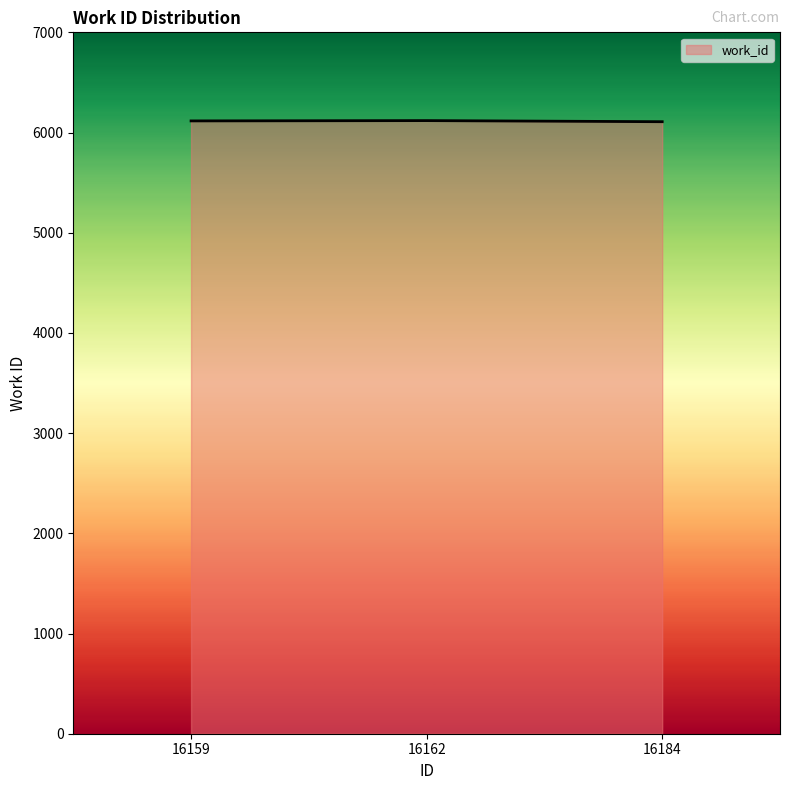

How many distinct data groups are displayed?

1